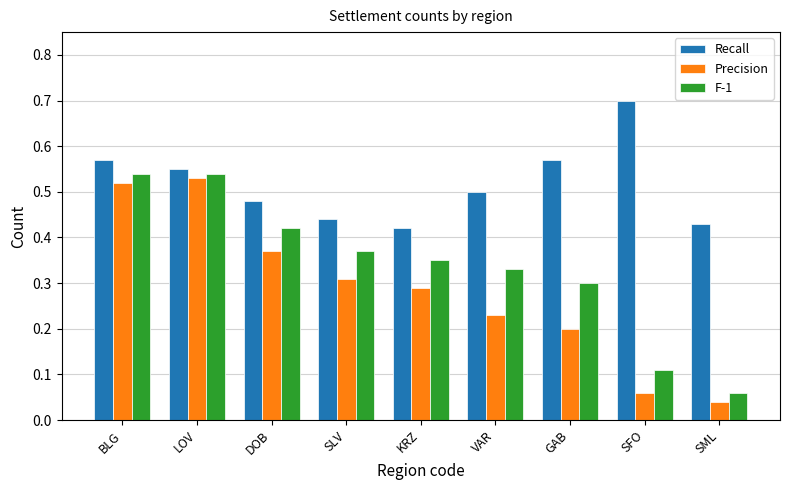

Which series has the largest total across all categories?

Recall